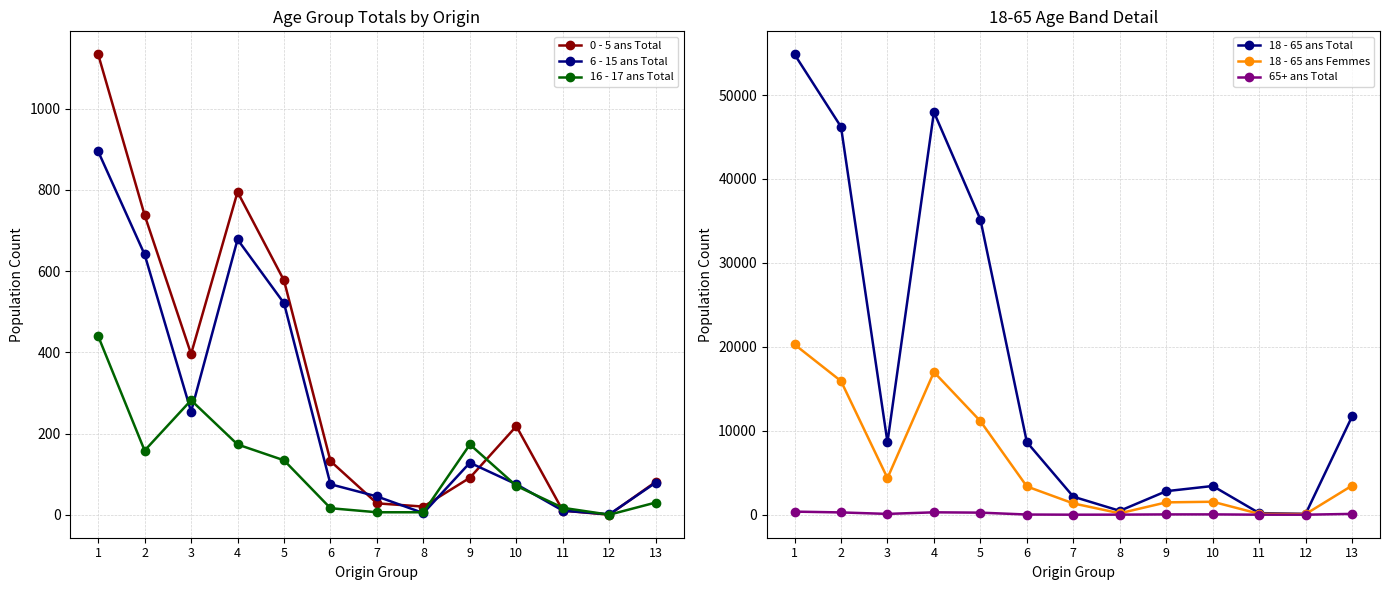

What is the maximum value for 18 - 65 ans Femmes?

20283